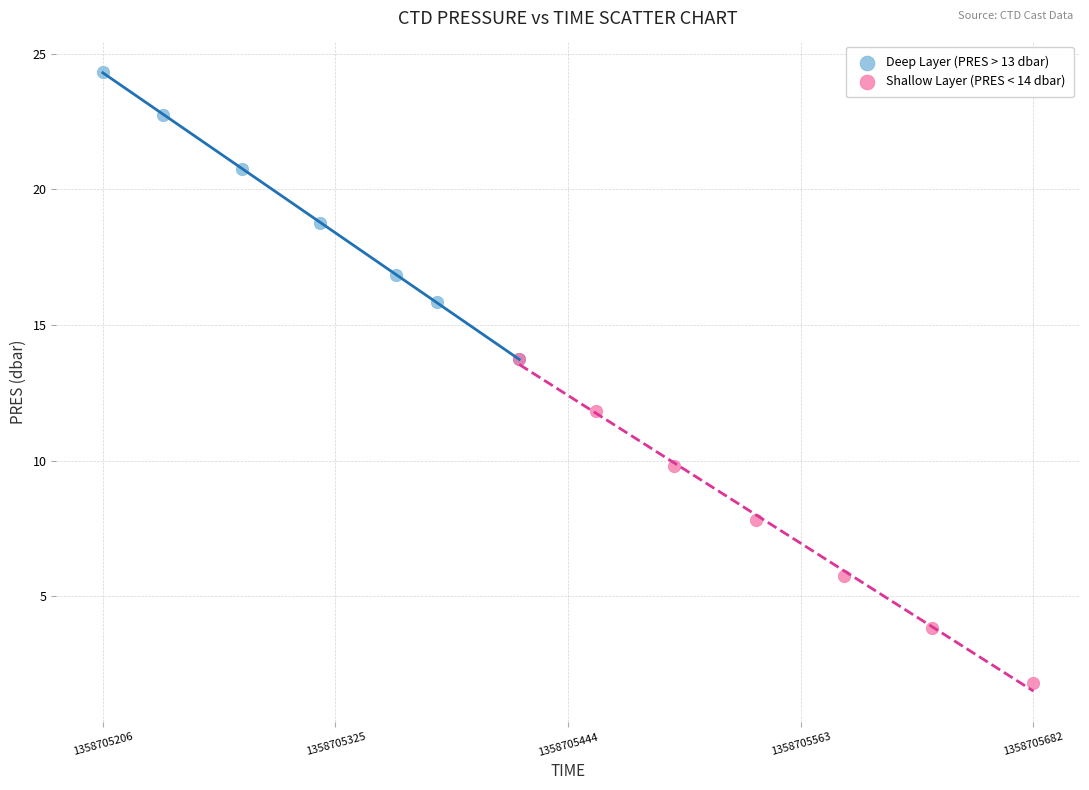

Which series has the largest Y range (max minus min)?

Shallow Layer (PRES < 14 dbar)